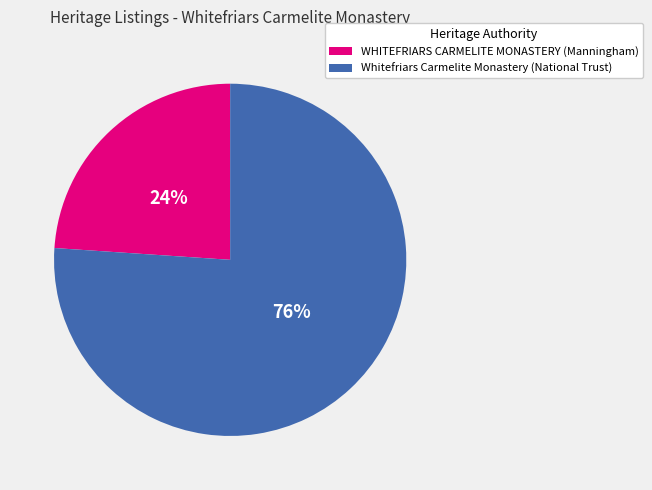

To the nearest percent, what percentage of the pie is Whitefriars Carmelite Monastery (National Trust)?

76%